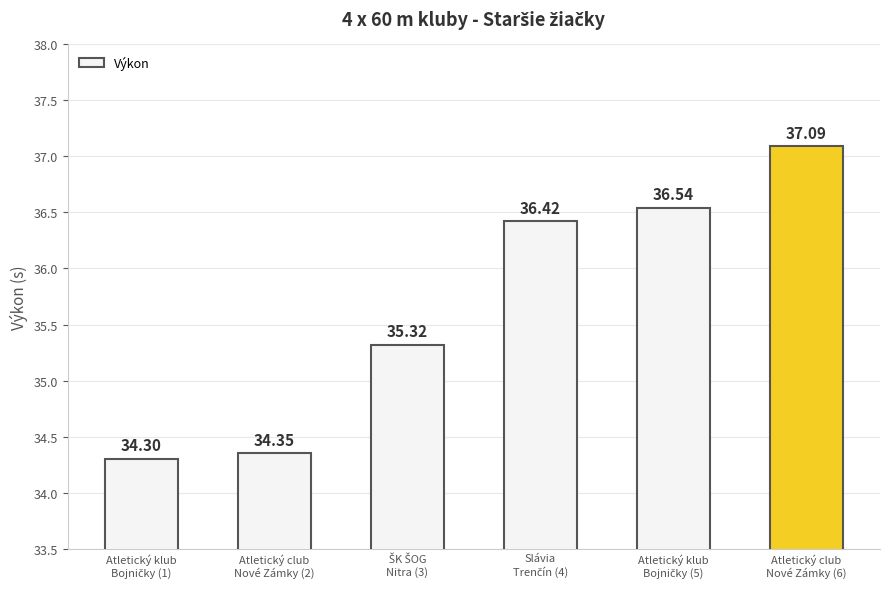

What is the difference between the second highest and second lowest values?

2.2